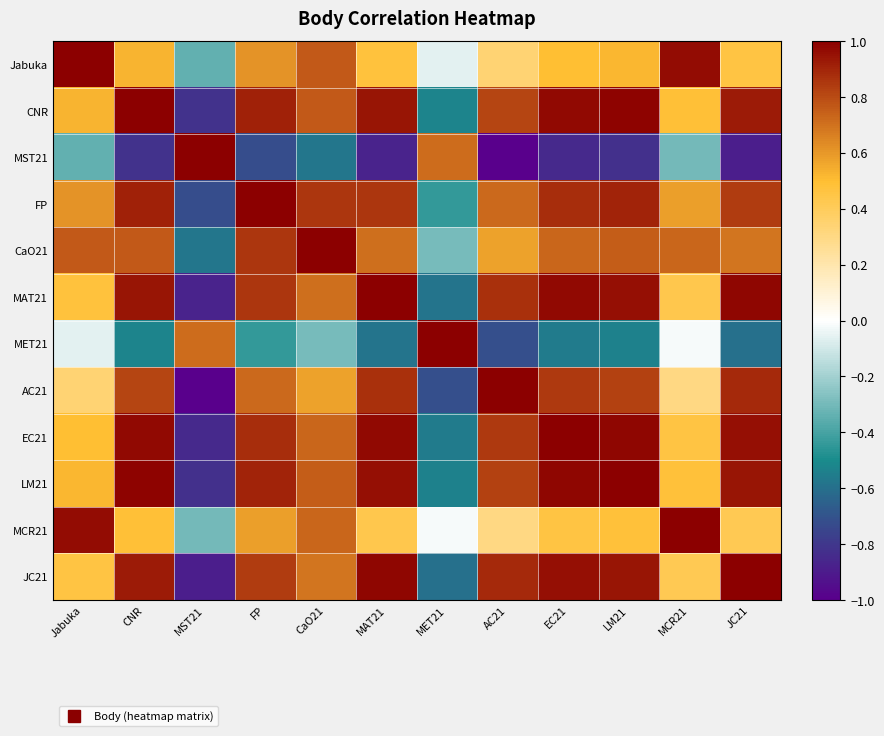

What is the spread (max minus min) of values at AC21?

2.0